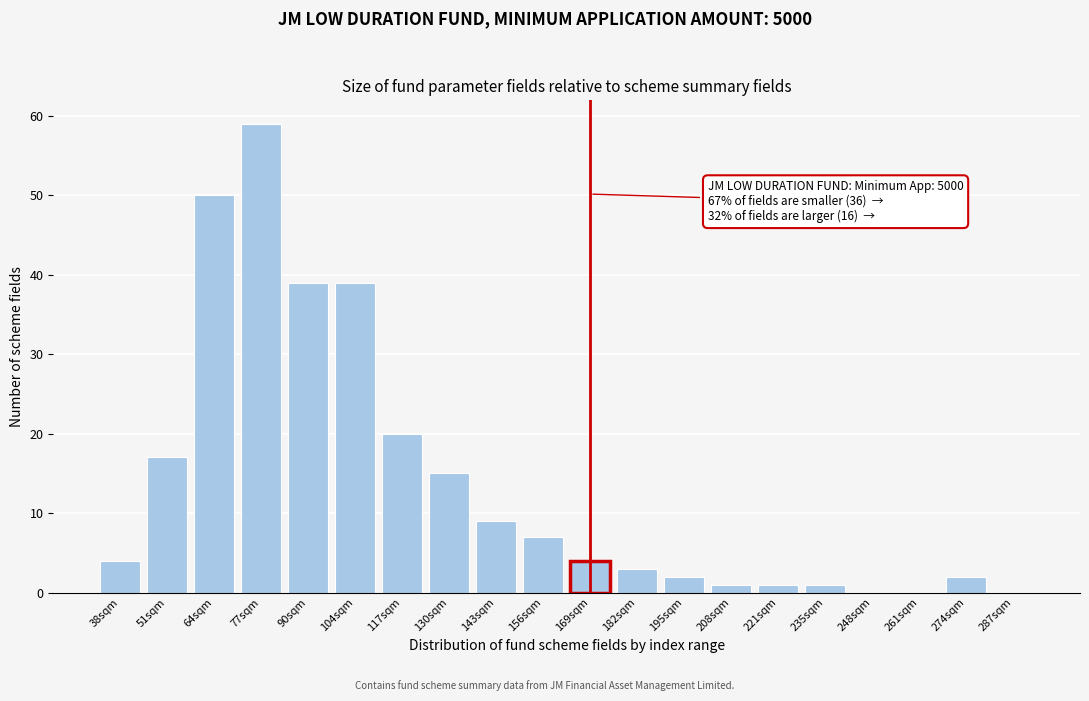

Reading left to right, list all the values displayed in this chart.

38sqm=4	51sqm=17	64sqm=50	77sqm=59	90sqm=39	104sqm=39	117sqm=20	130sqm=15	143sqm=9	156sqm=7	169sqm=4	182sqm=3	195sqm=2	208sqm=1	221sqm=1	235sqm=1	248sqm=0	261sqm=0	274sqm=2	287sqm=0